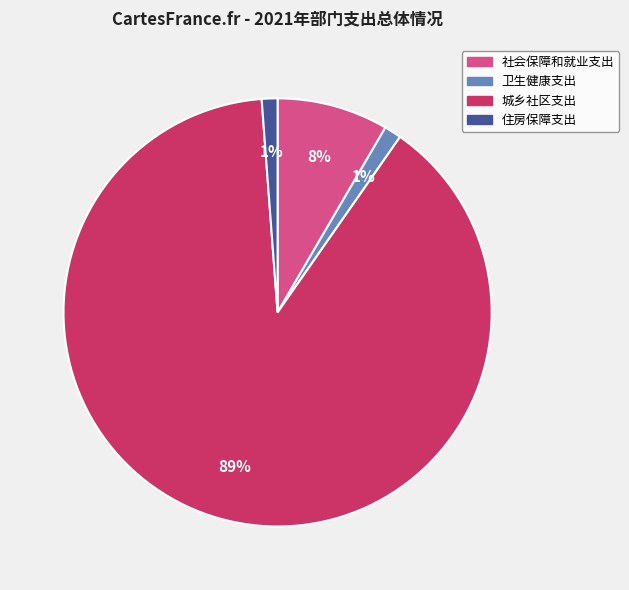

What is the majority slice?

城乡社区支出